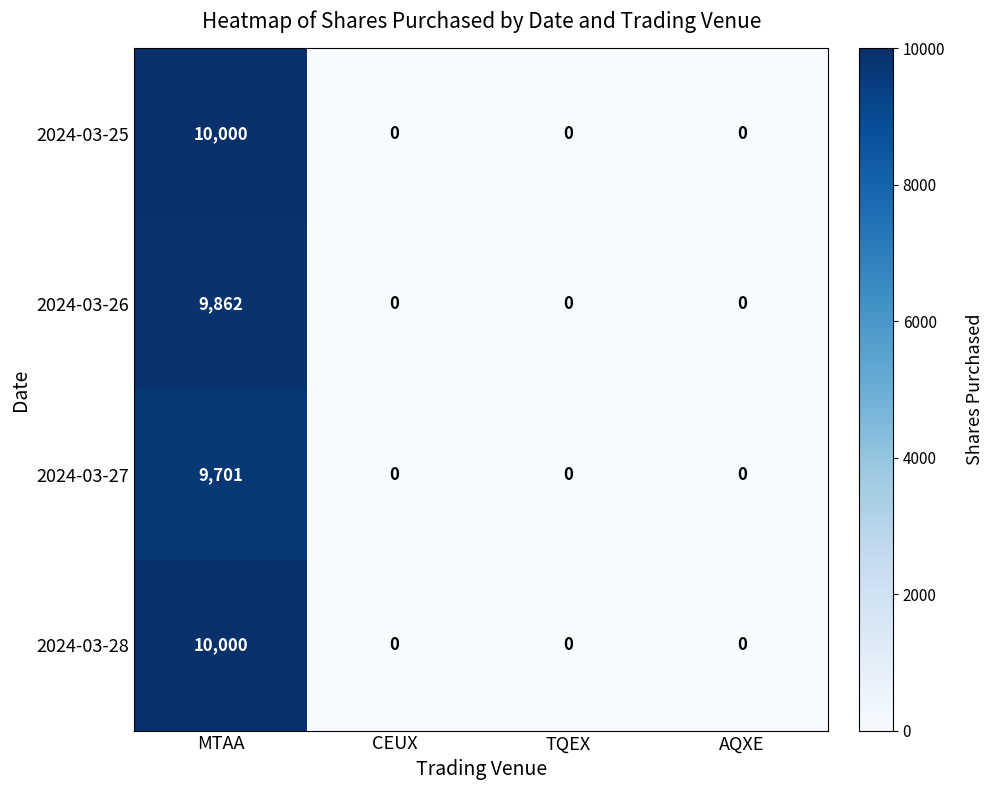

At how many categories does at least one series exceed 8221?

1